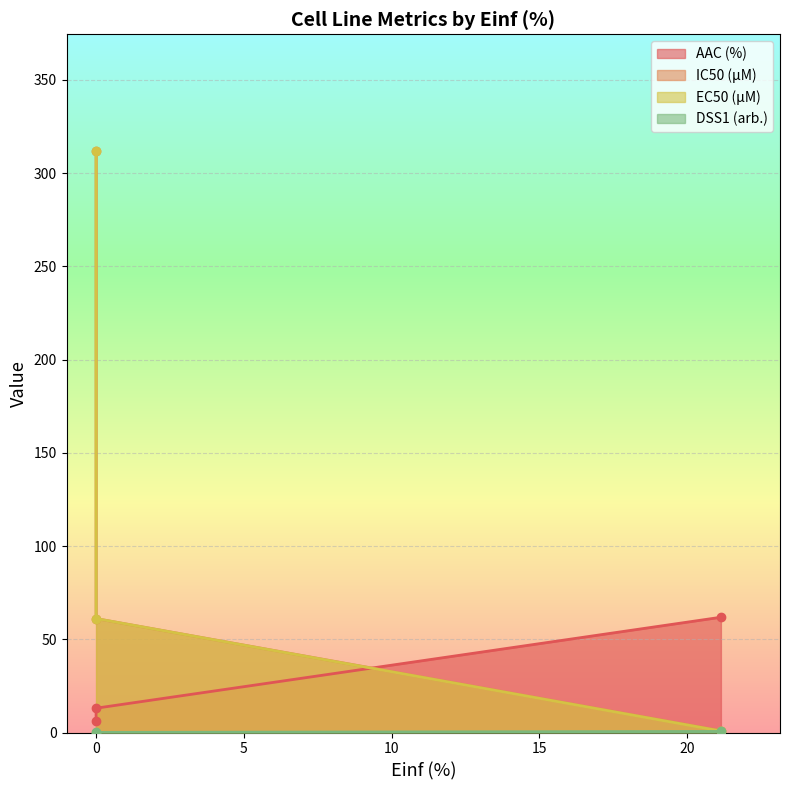

The value of AAC (%) at 21.146 is 30.1. True or false?

False